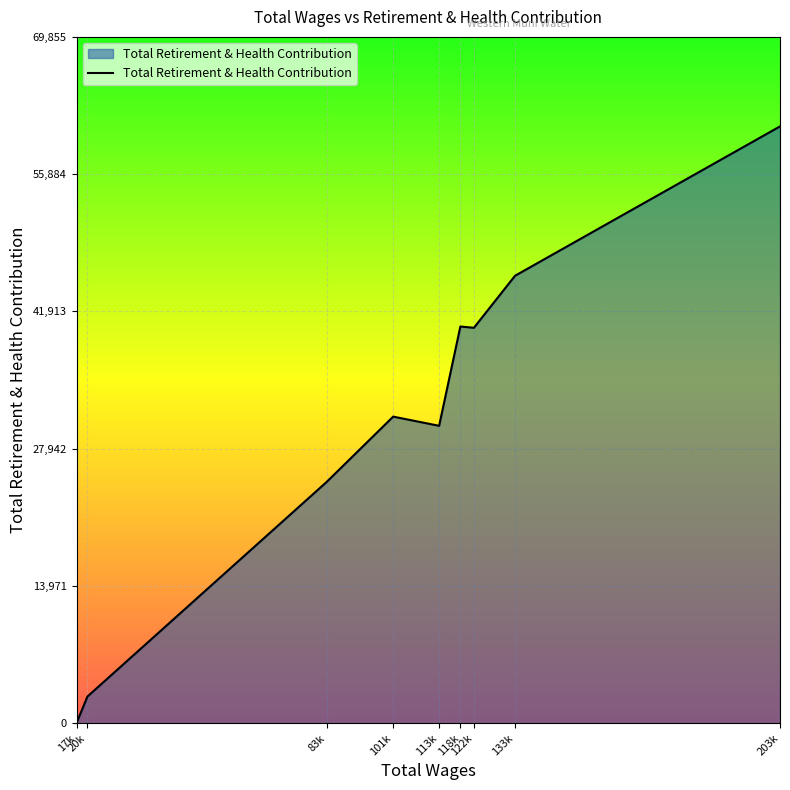

What is the maximum value shown in the chart?

60744